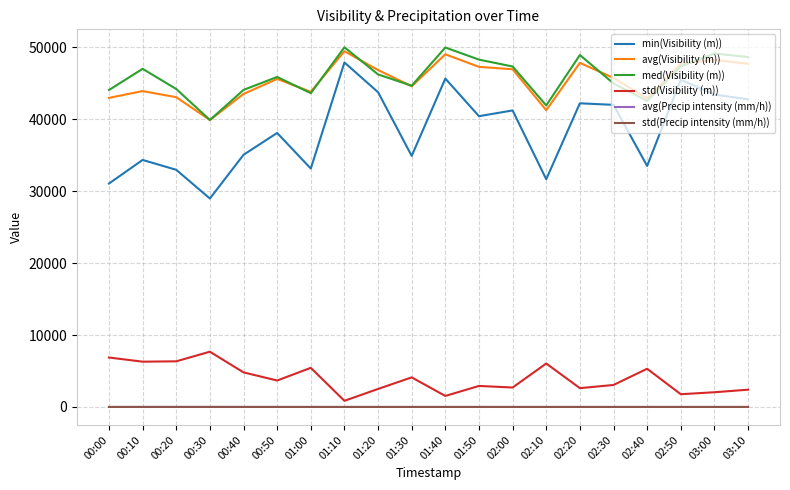

Is this an area chart (filled region under the line)?

No